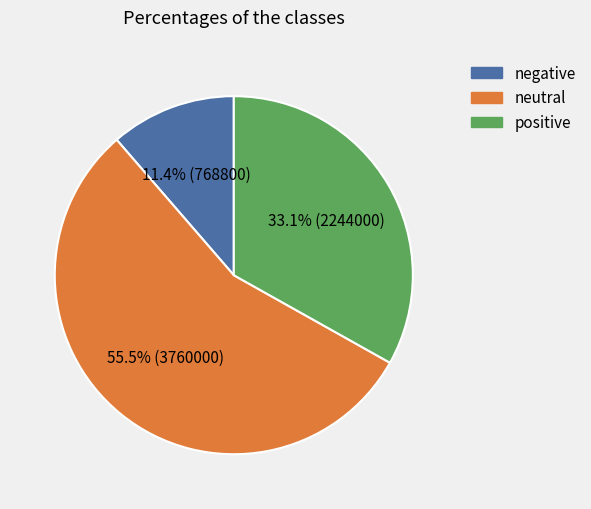

Does any single category account for the majority?

Yes